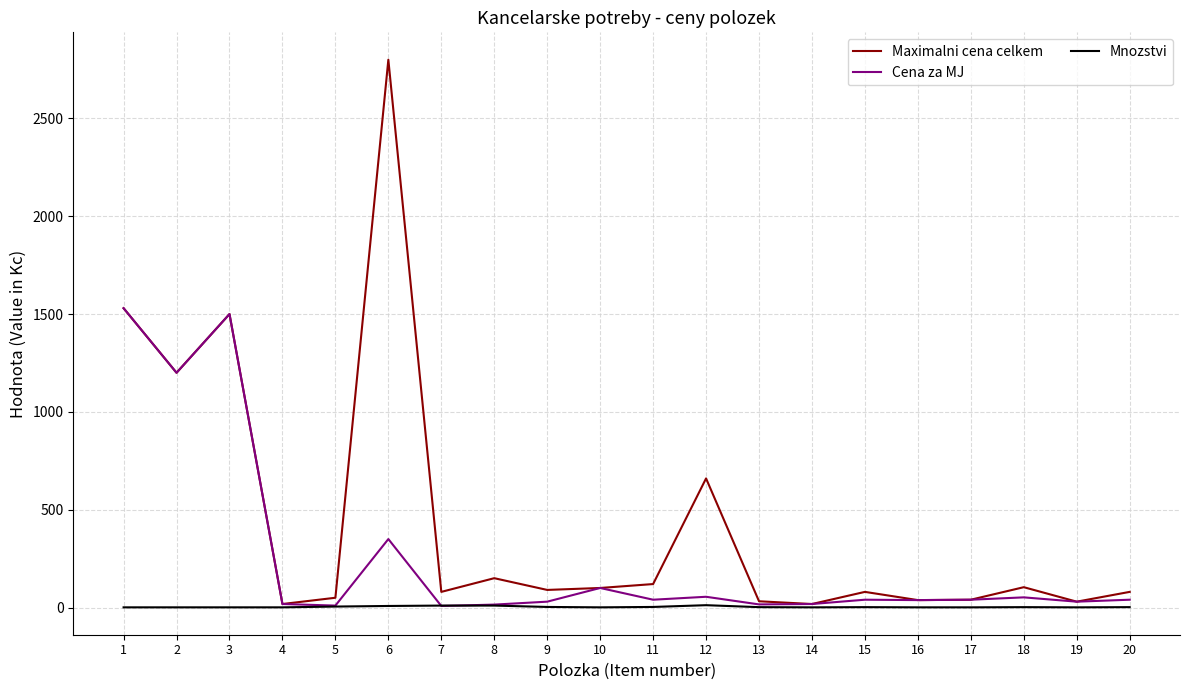

Which series has the widest spread of values?

Maximalni cena celkem